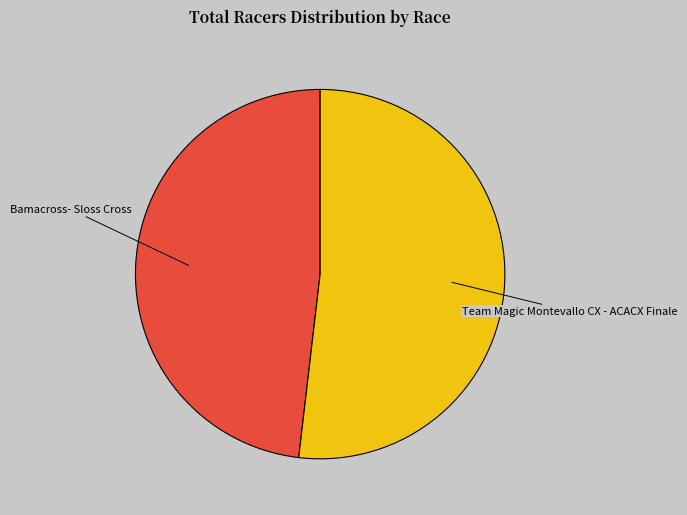

Rank the categories by value from lowest to highest.

Bamacross- Sloss Cross, Team Magic Montevallo CX - ACACX Finale